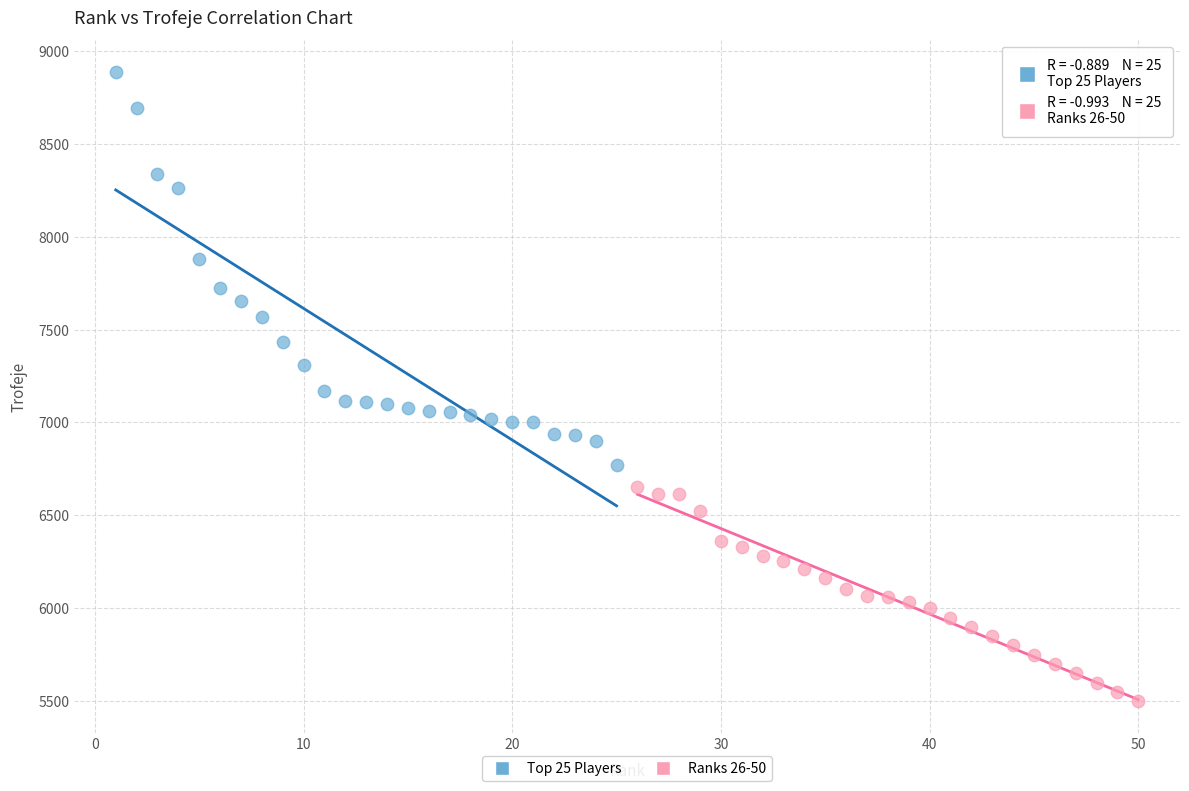

Which series reaches the minimum Y coordinate?

Ranks 26-50